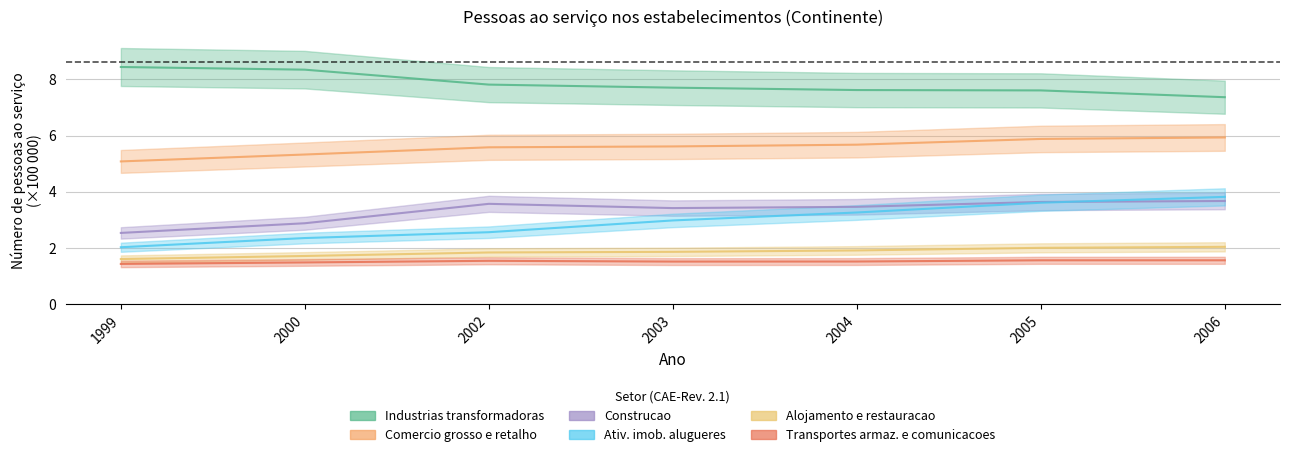

Between 2005 and 2000, which is larger?

2000